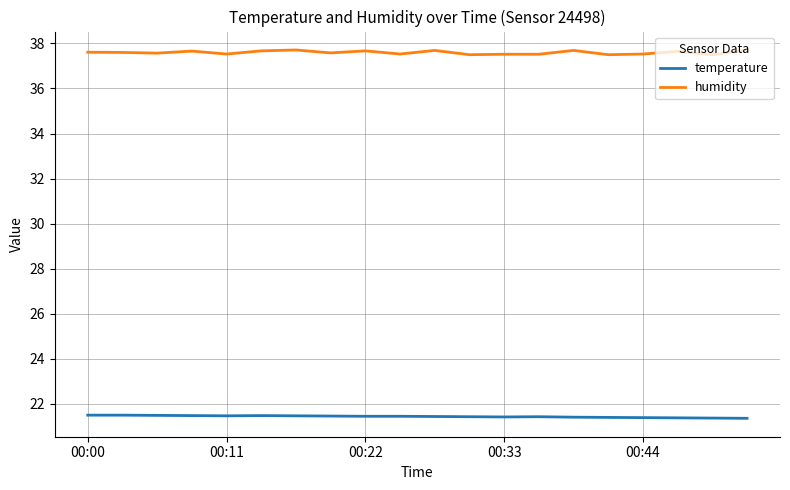

True or false: humidity and temperature intersect in this chart.

False